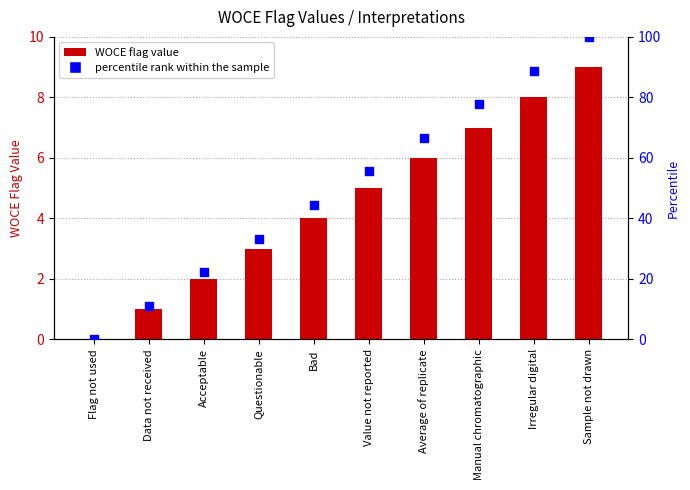

What is the total value across all series at Acceptable?

24.2